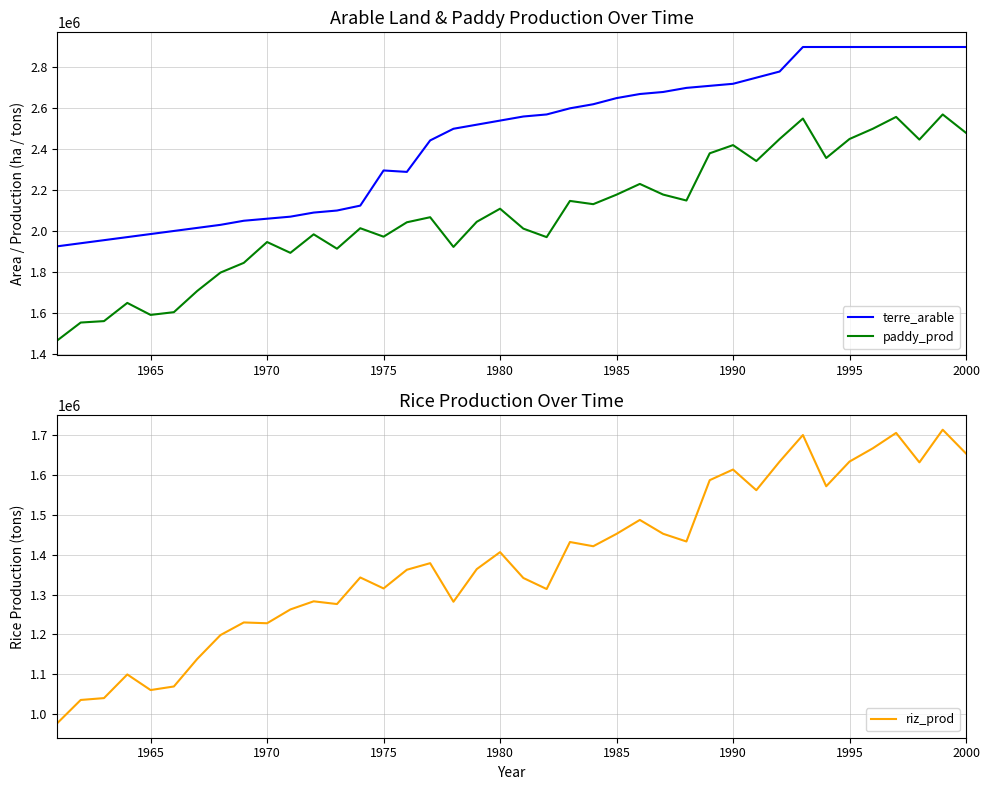

What is the approximate value of paddy_prod at 1980, to the nearest 10?

2108910